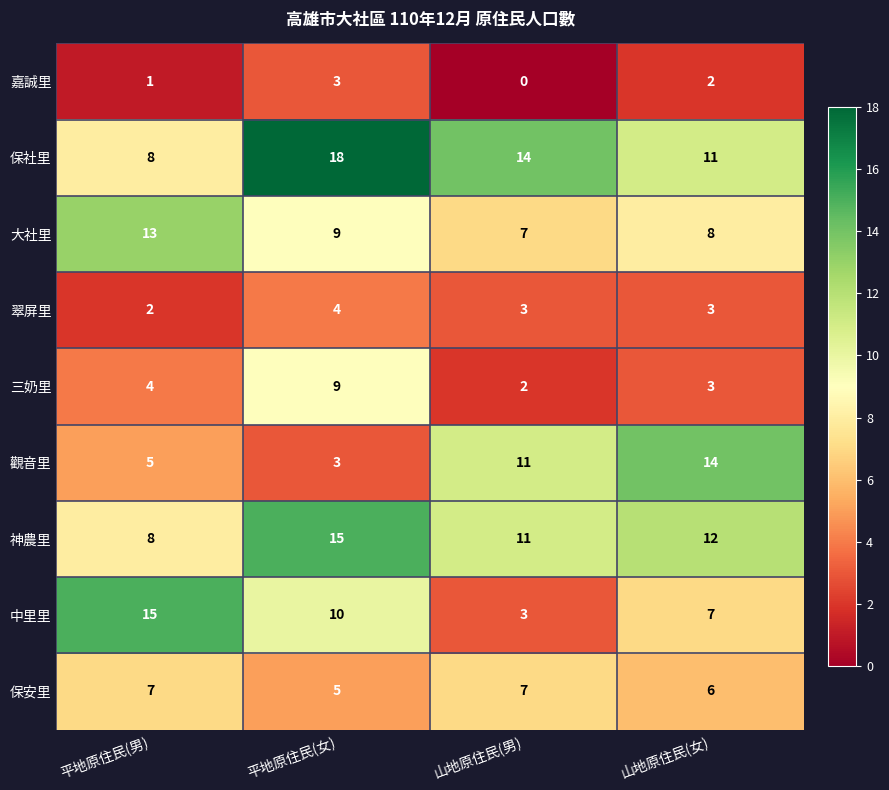

Rank the categories by 中里里 value from highest to lowest.

平地原住民(男), 平地原住民(女), 山地原住民(女), 山地原住民(男)